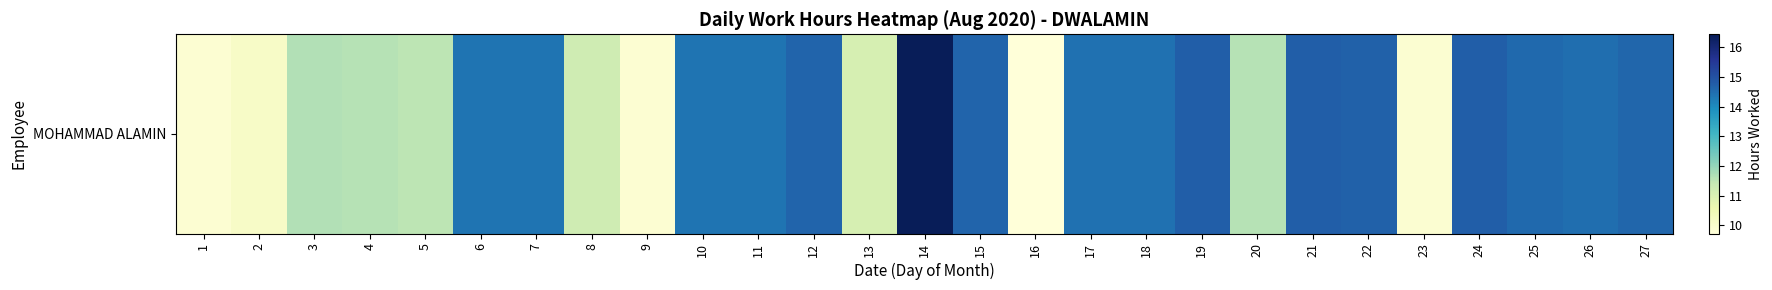

The chart shows a value of 3.9 at 1. True or false?

False